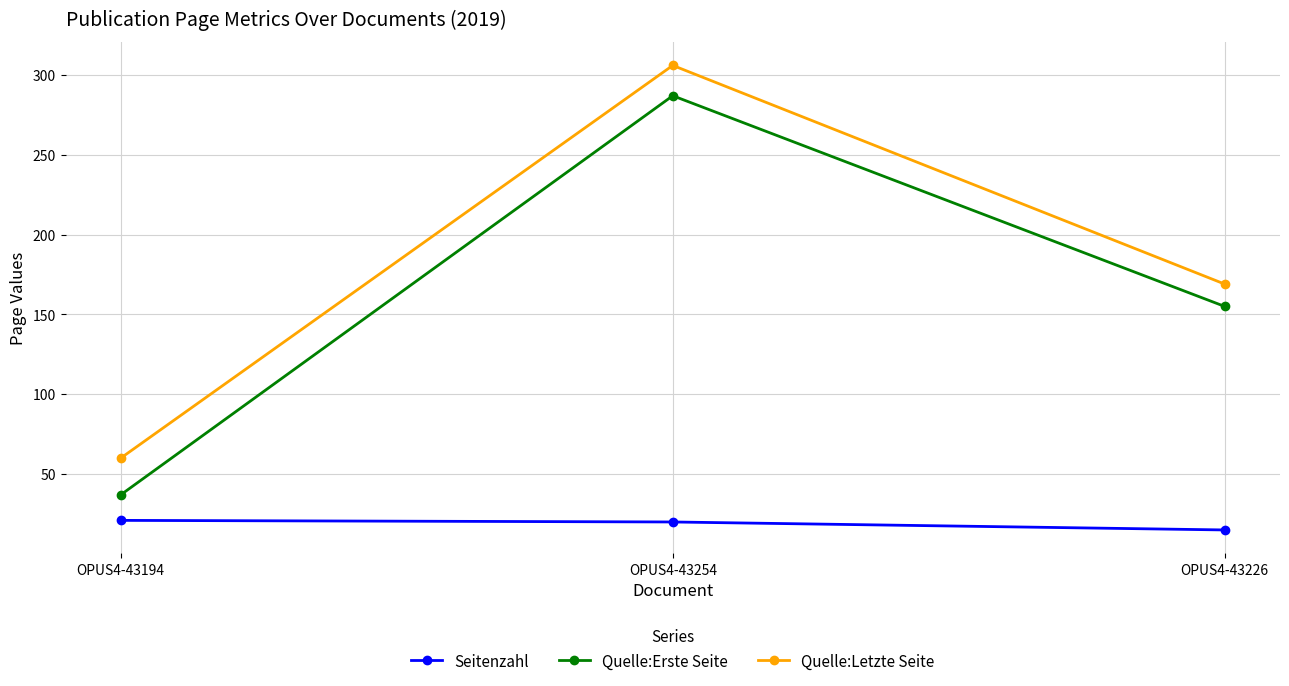

At OPUS4-43226, list the series in order from largest to smallest.

Quelle:Letzte Seite, Quelle:Erste Seite, Seitenzahl